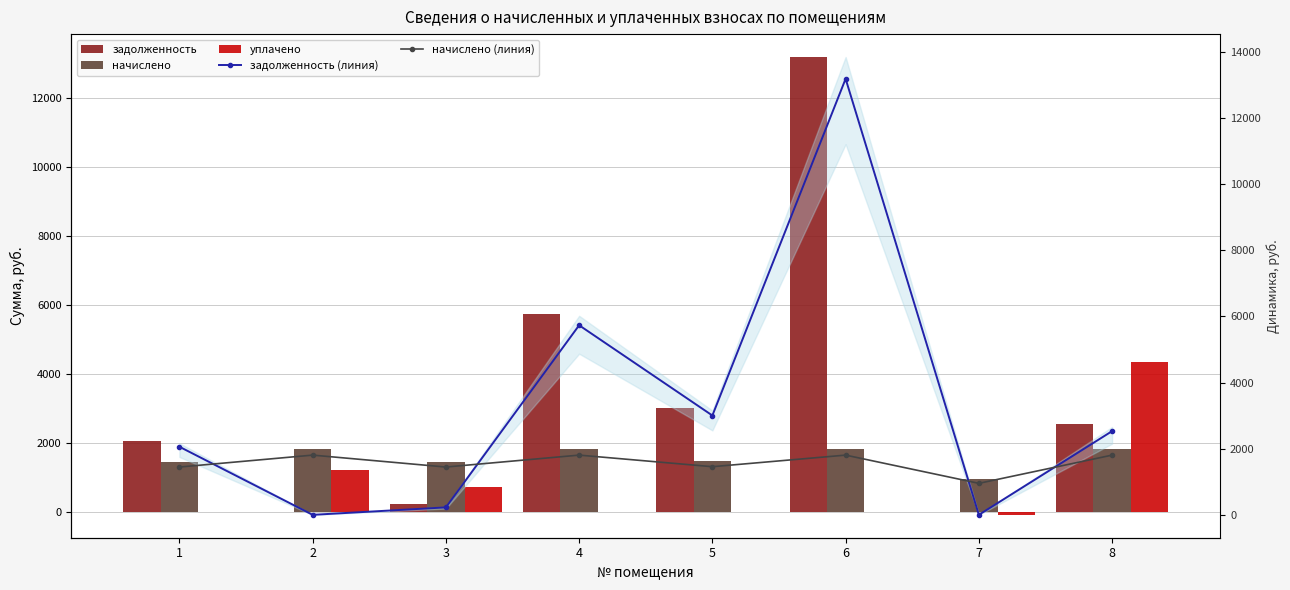

What is the difference between the maximum and second lowest values in the начислено series?

360.6